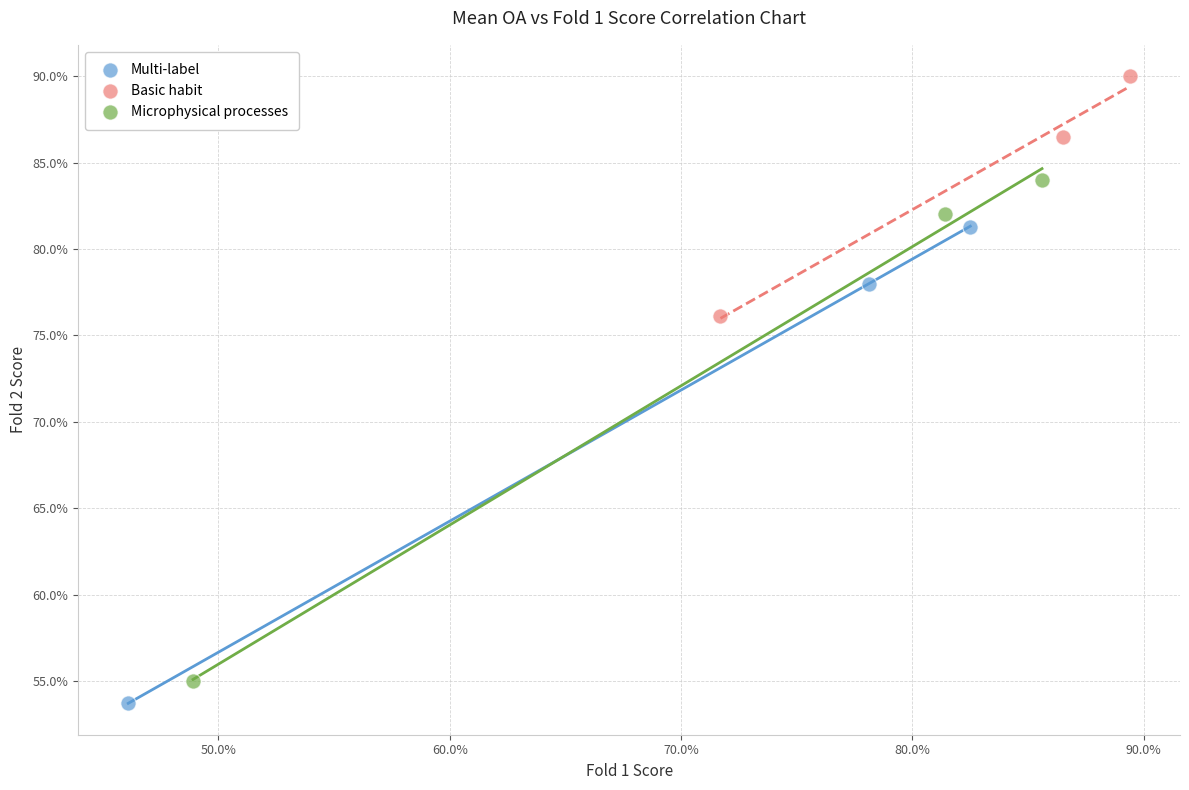

Which series reaches the maximum Y coordinate?

Basic habit